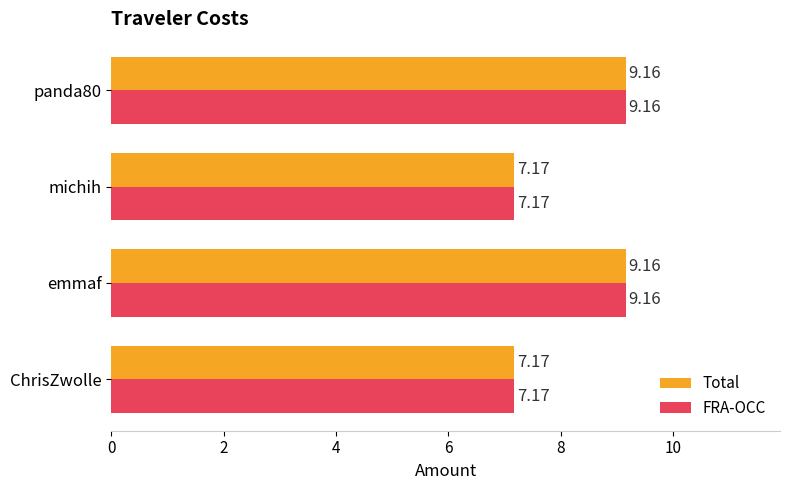

At how many categories does at least one series exceed 7?

4